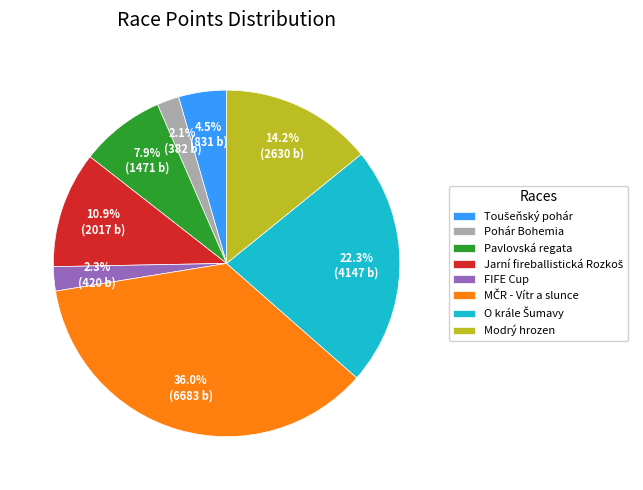

What percentage do Pavlovská regata and Modrý hrozen together represent?

22.1%